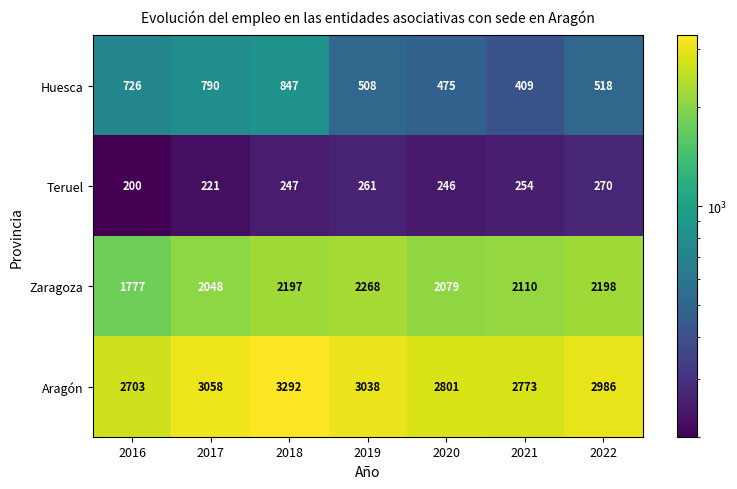

Count the number of data series in this chart.

4